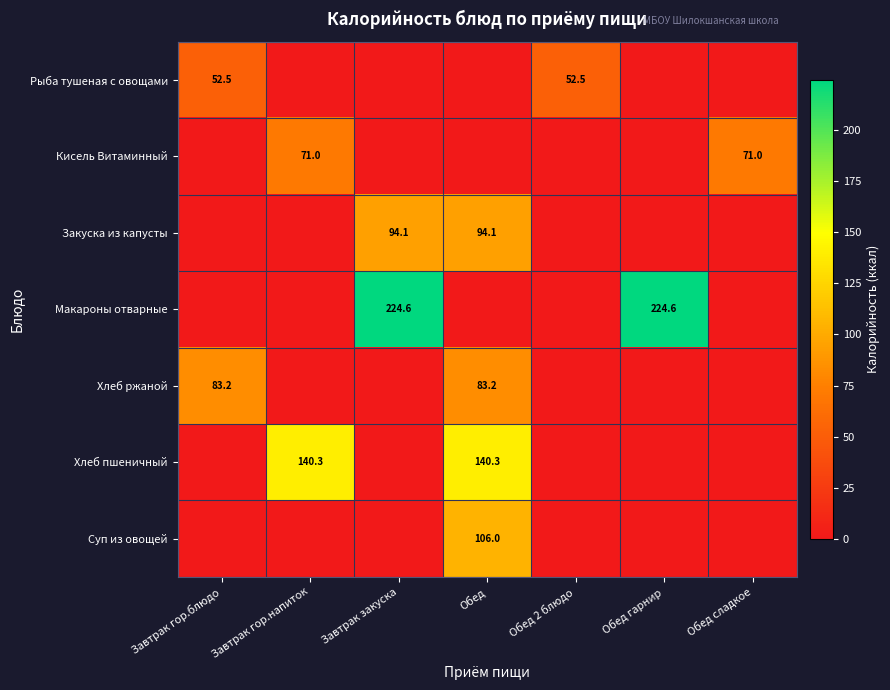

Between Завтрак гор.блюдо and Обед гарнир, which is larger?

Завтрак гор.блюдо